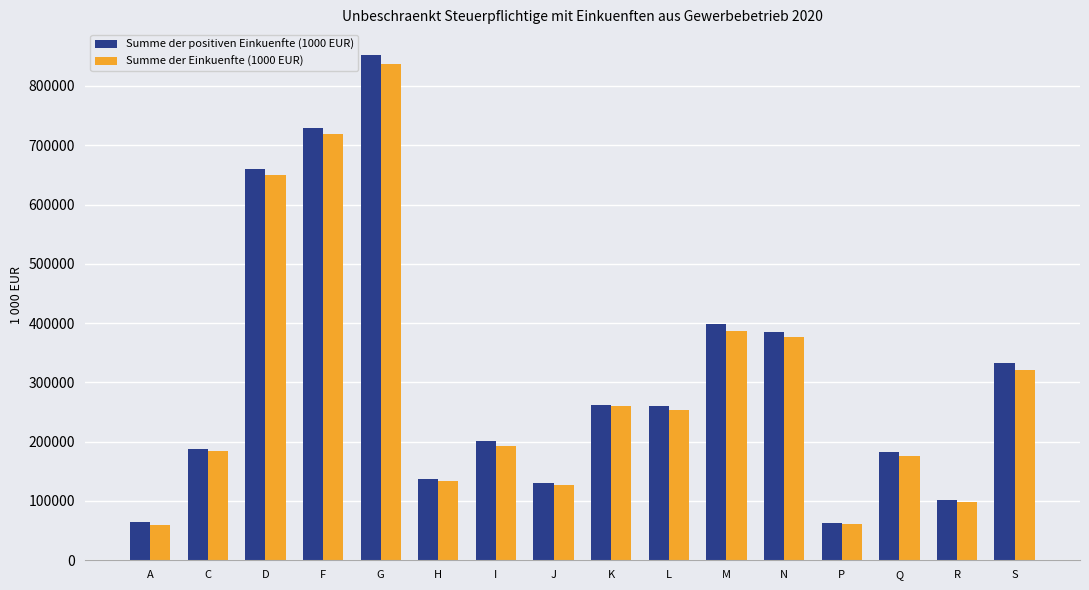

What is the sum of the Summe der positiven Einkuenfte (1000 EUR) values at A and N?

448106